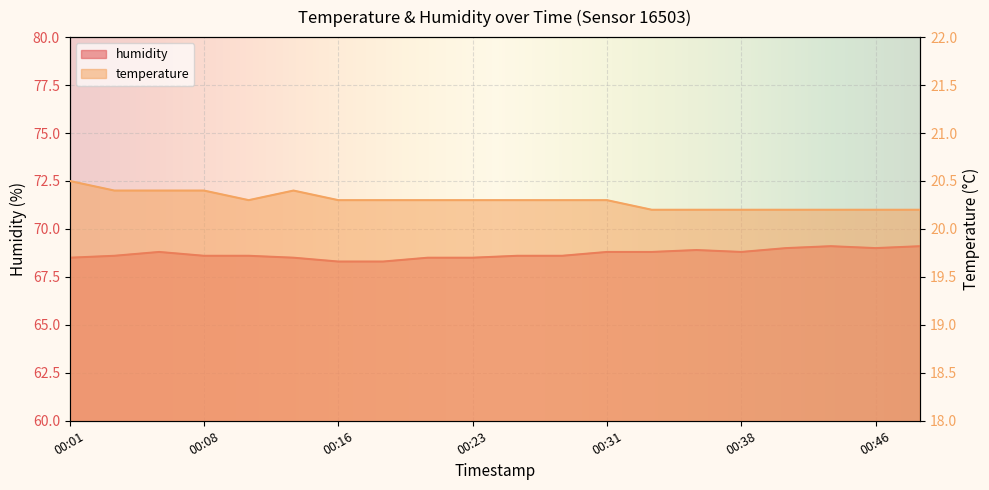

Where is the first local minimum for temperature?

00:11